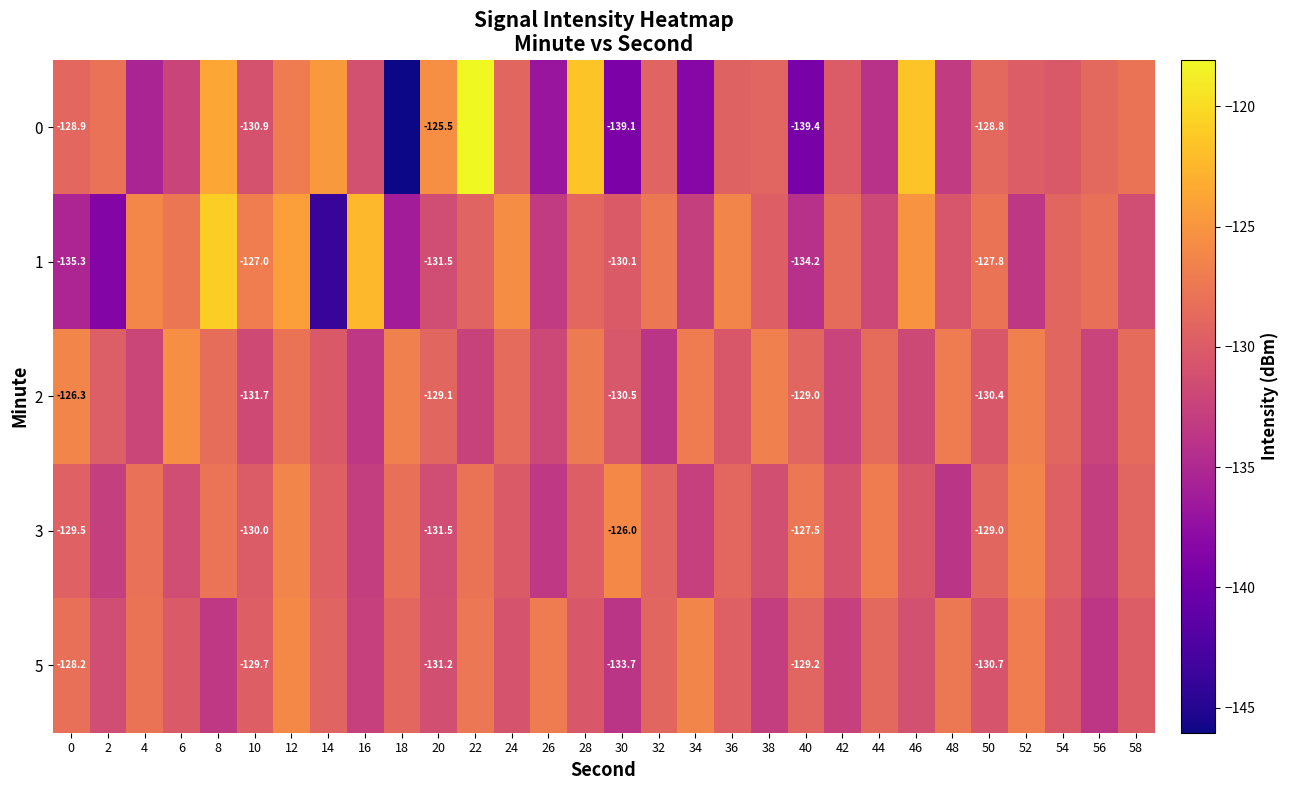

How many data points in 1 are above -129?

14